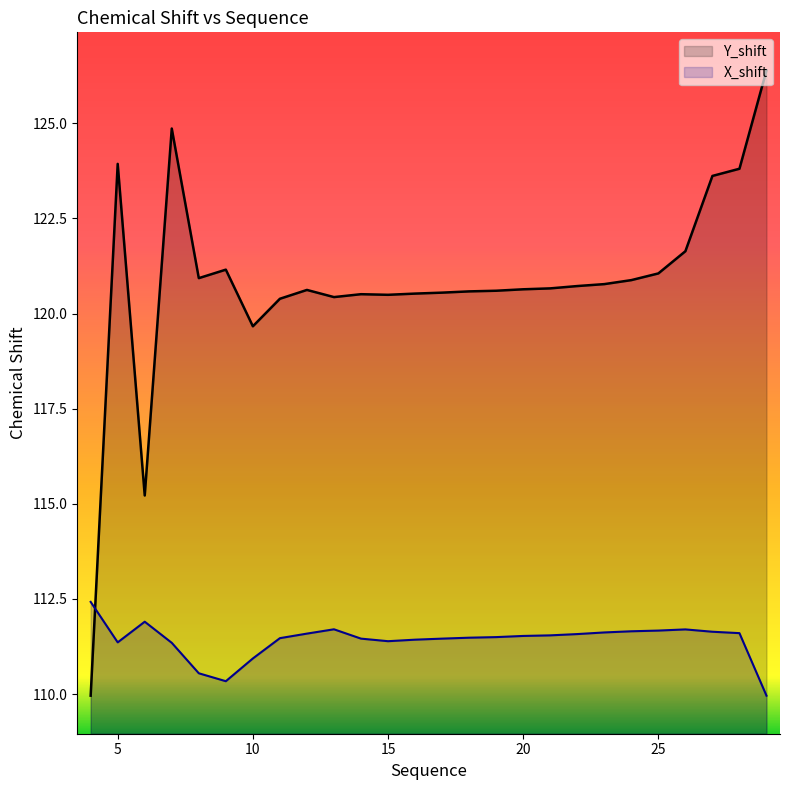

How many interior local peaks does the X_shift series have?

3